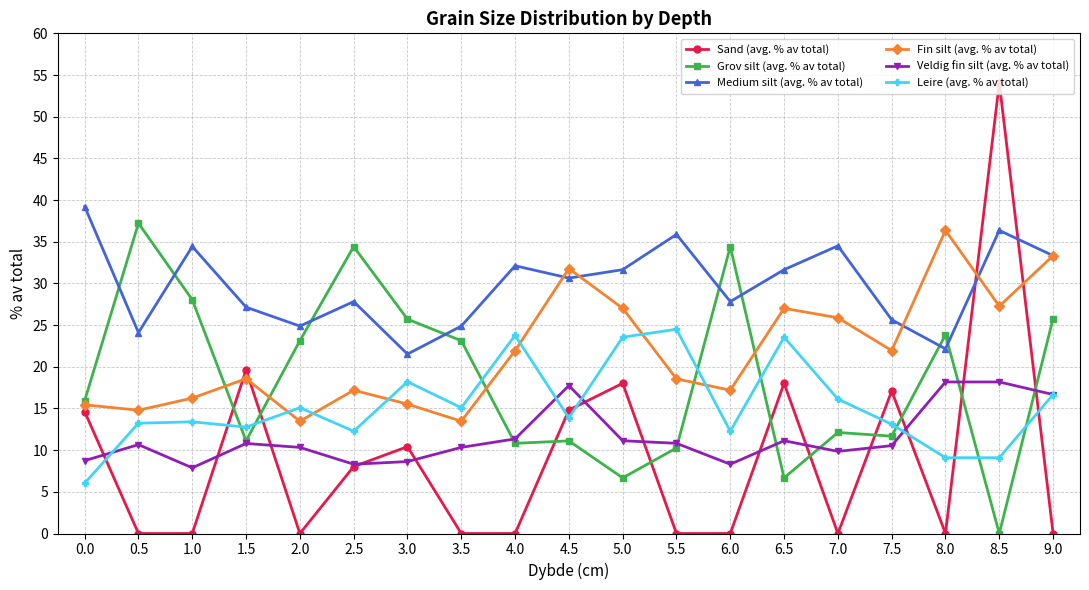

Which series ends up on top after the final intersection of Grov silt (avg. % av total) and Sand (avg. % av total)?

Grov silt (avg. % av total)